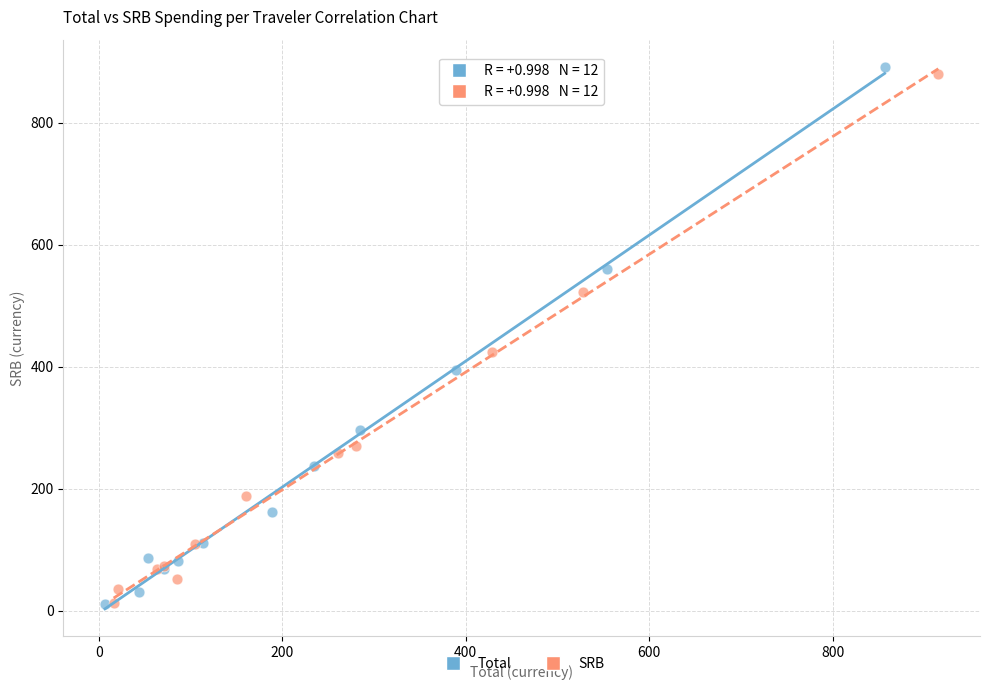

Which series has the largest Y range (max minus min)?

Total